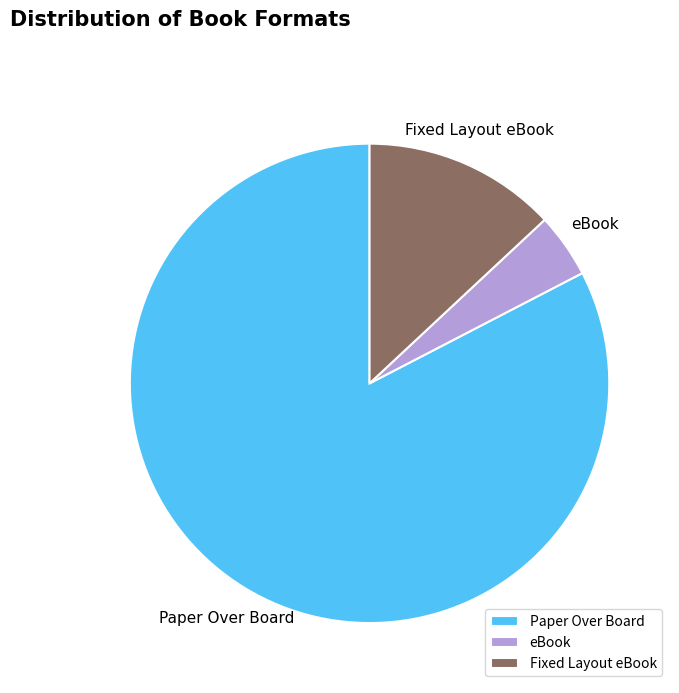

Is the sum of eBook and Paper Over Board greater than half?

Yes